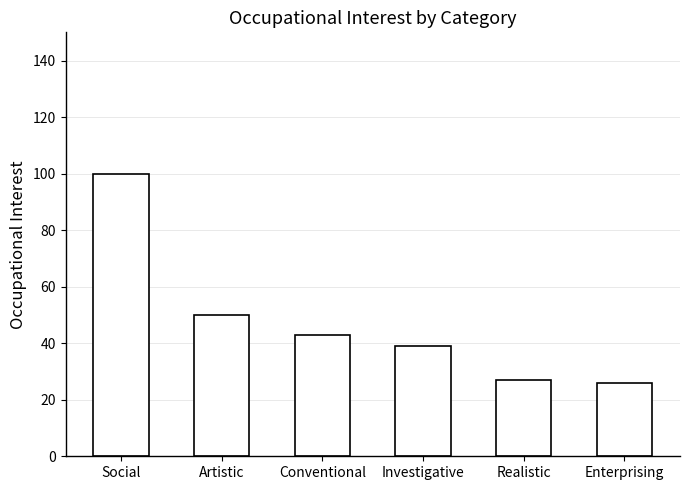

What is the change in value from Artistic to Investigative?

-11